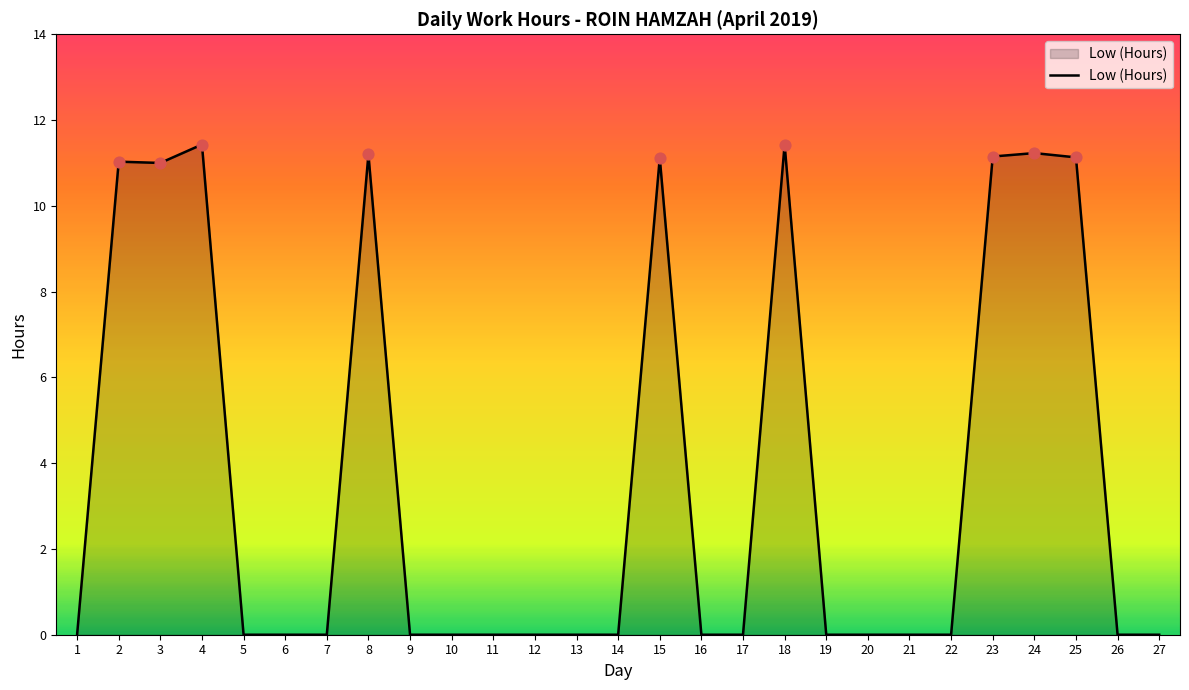

What is the change in value from 6 to 8?

+11.2